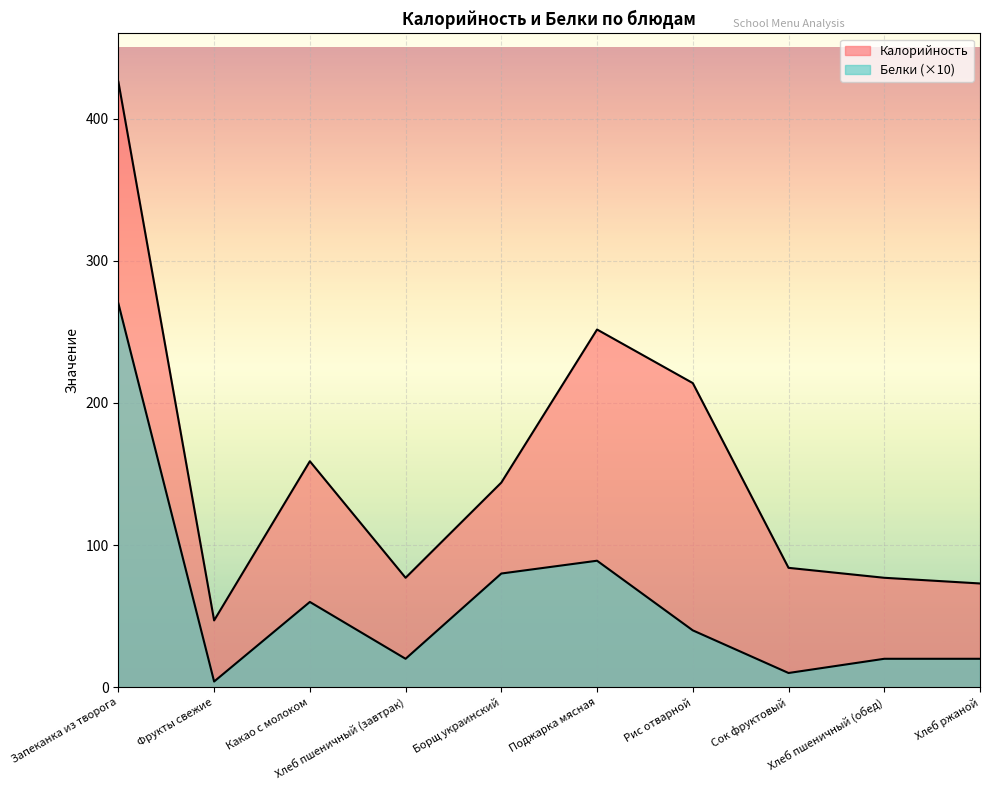

Which series has the largest total across all categories?

Калорийность